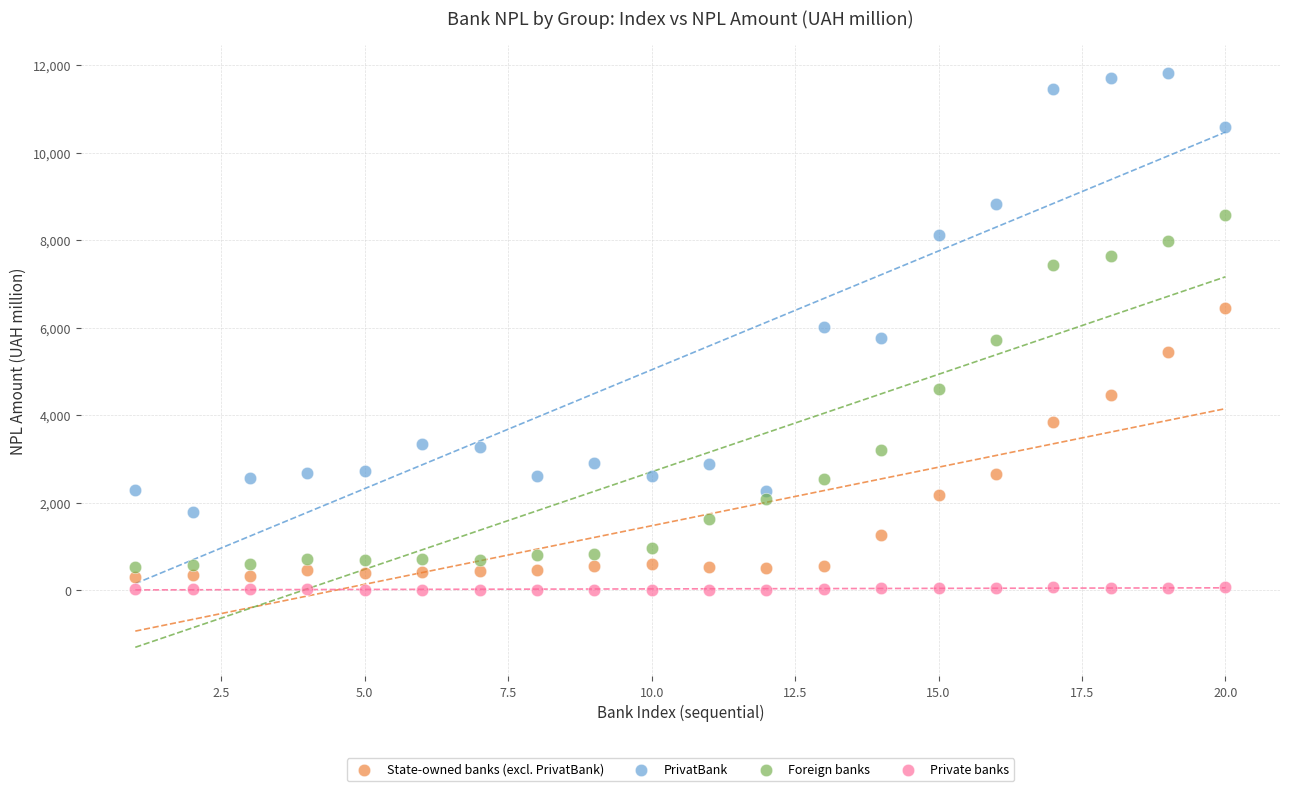

Across all data points, what is the range of Y values (max minus min)?

11802.6